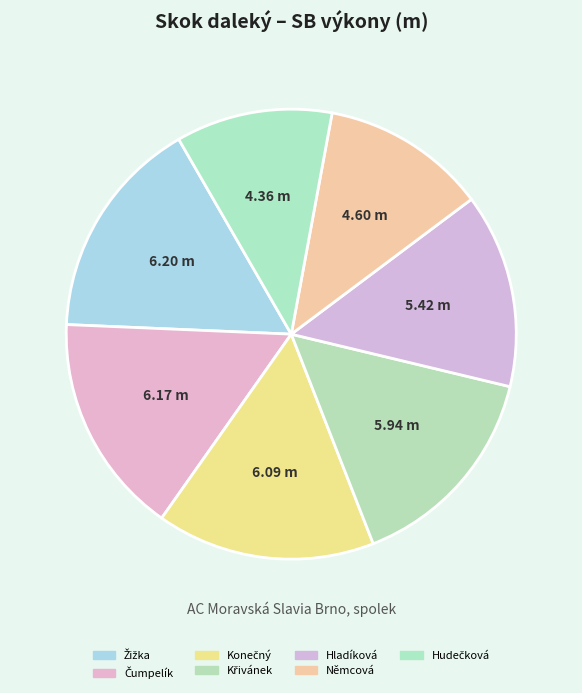

Is there any slice that represents more than half of the pie?

No